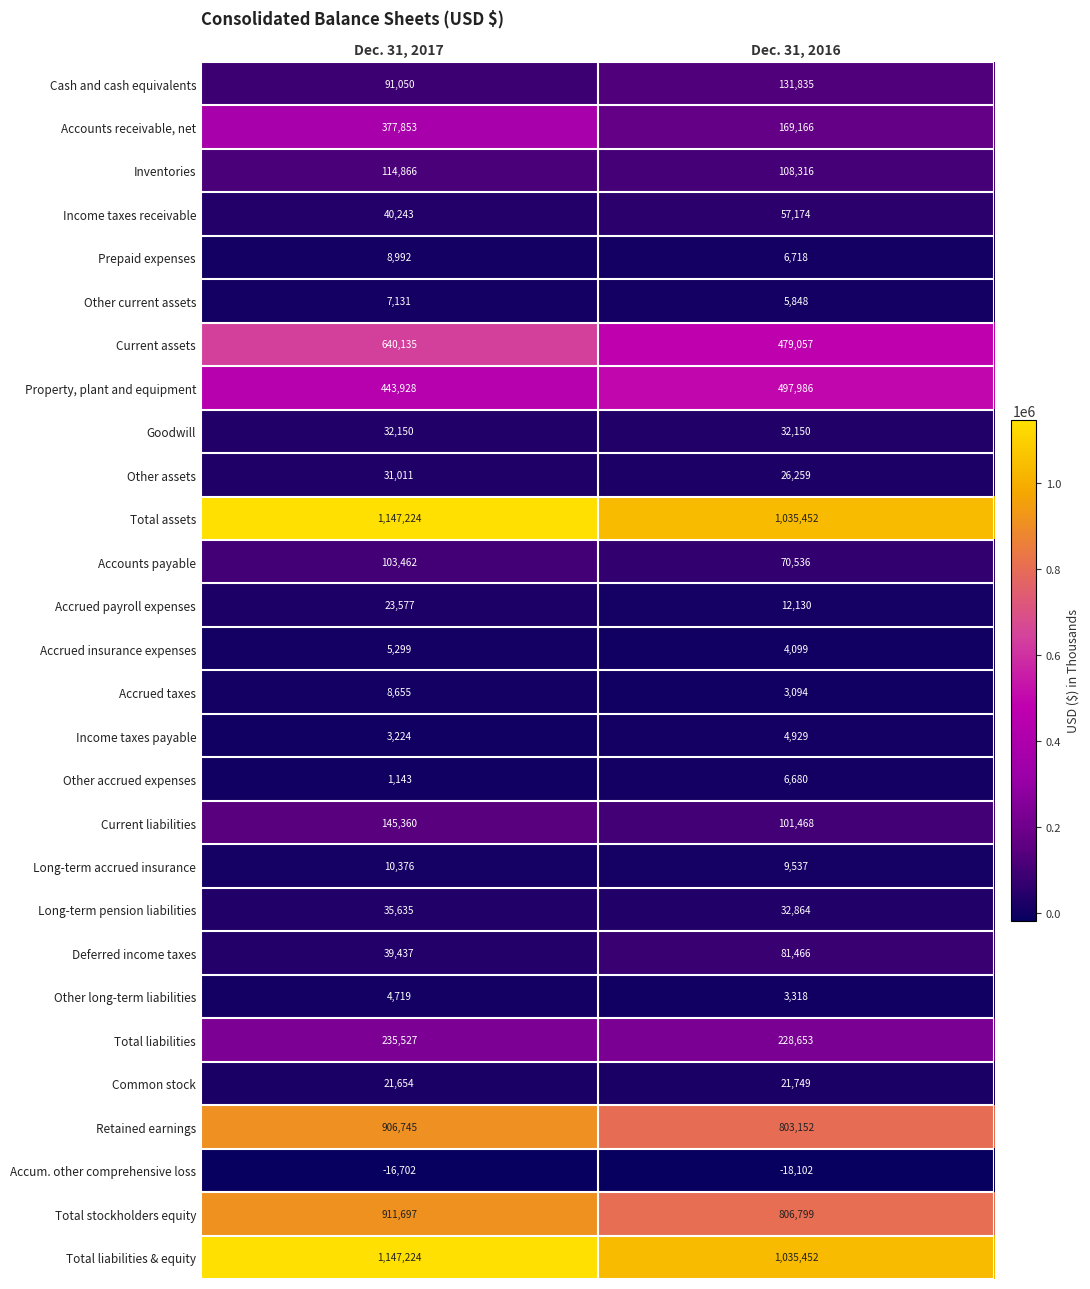

The value of Other long-term liabilities at Dec. 31, 2016 is 3318. True or false?

True